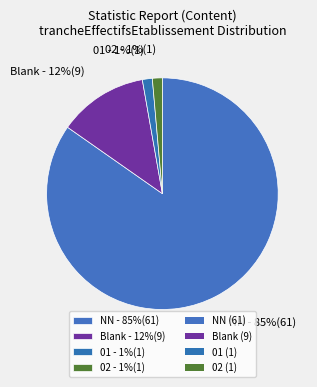

Count the number of slices in the pie.

4